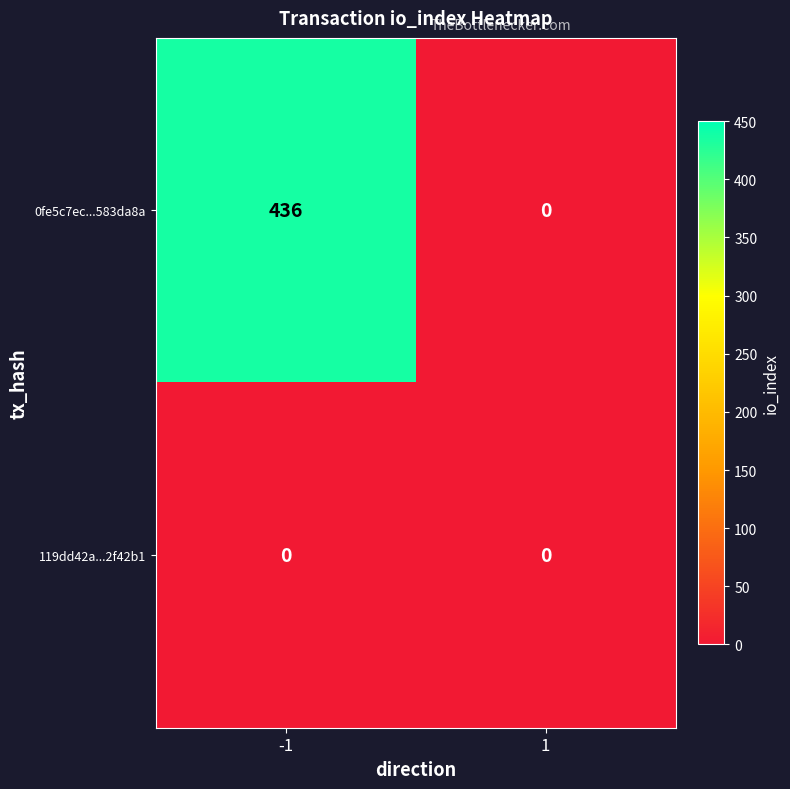

What is the maximum value shown in the chart?

436